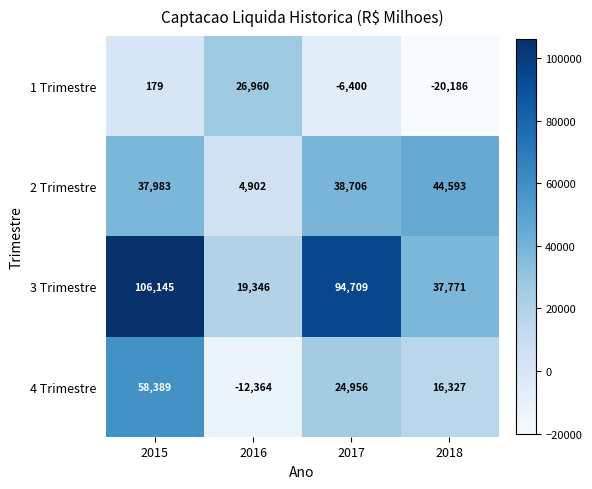

The 1 Trimestre series shows 179 at 2015. True or false?

True